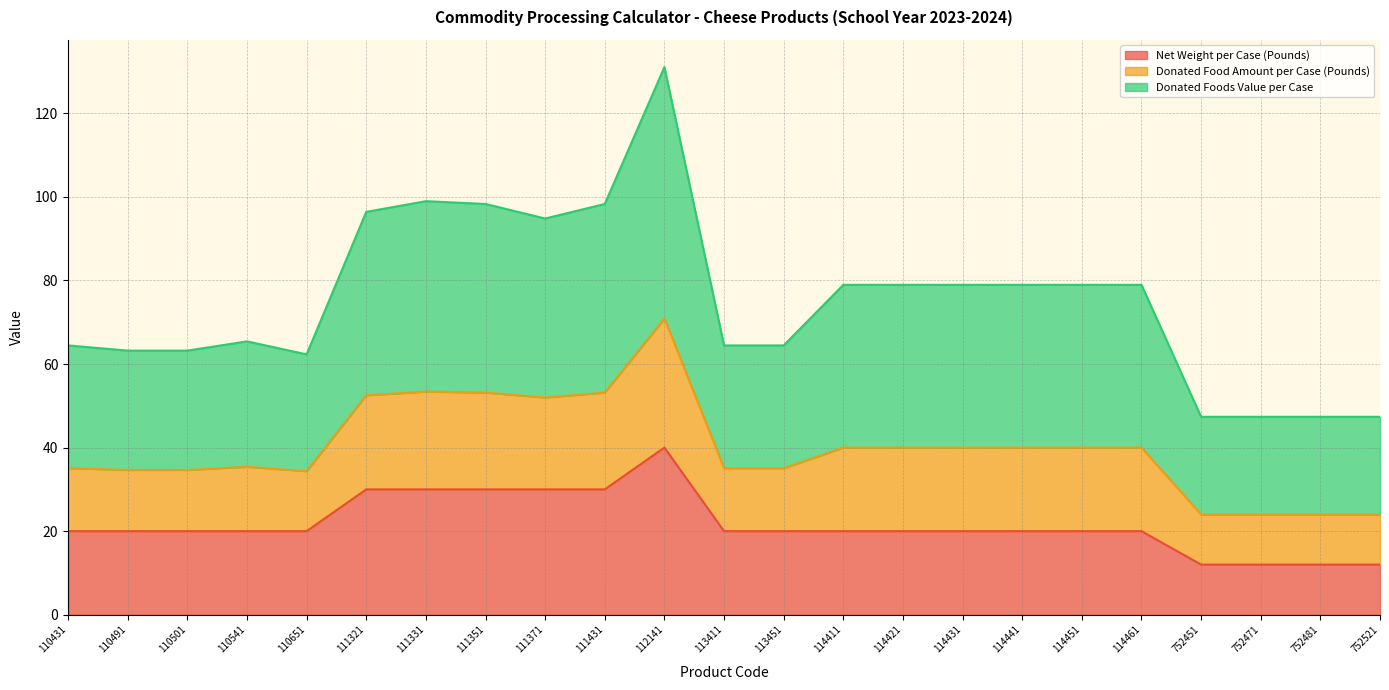

At which category is the sum across all series the highest?

112141